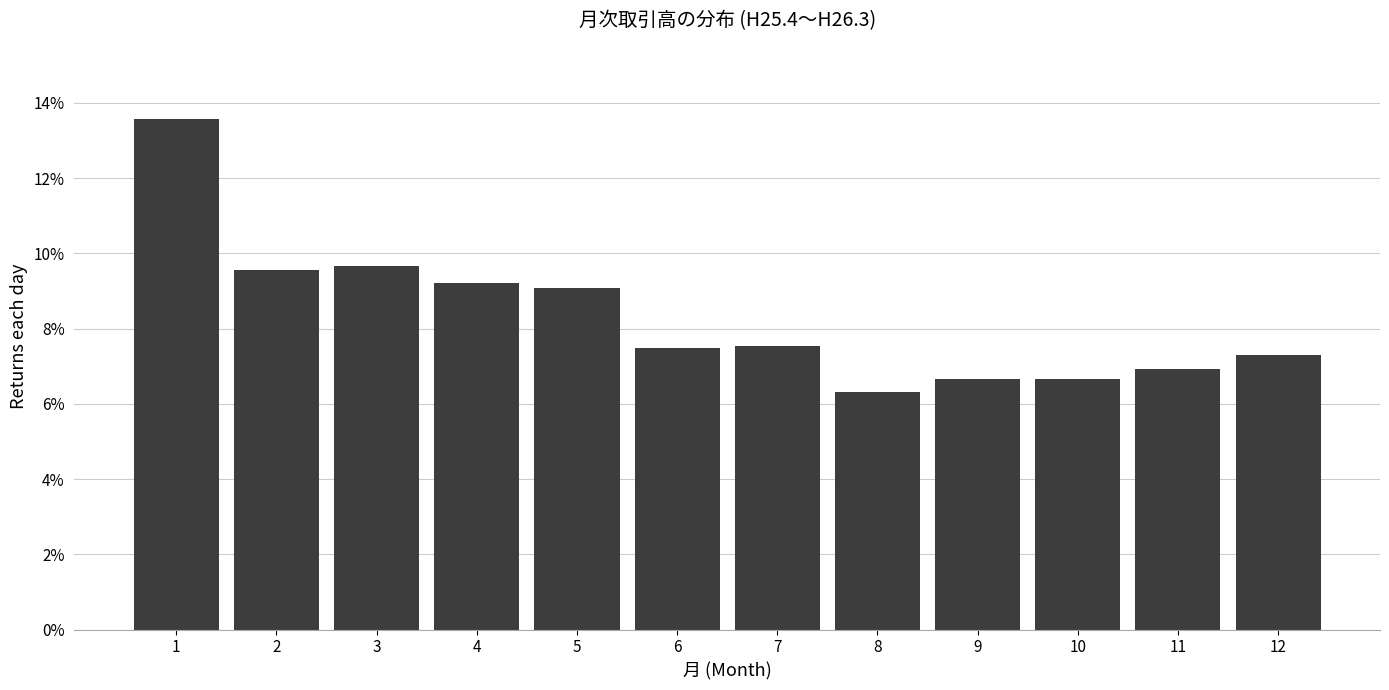

Are the bars horizontal?

No